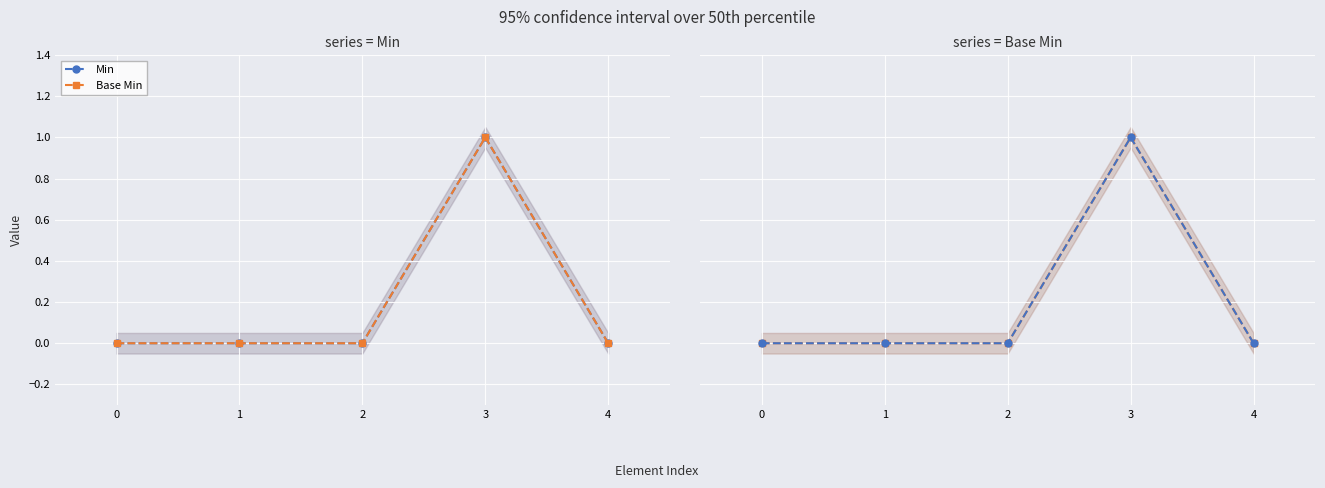

The value of Base Min at 3 is 0. True or false?

False